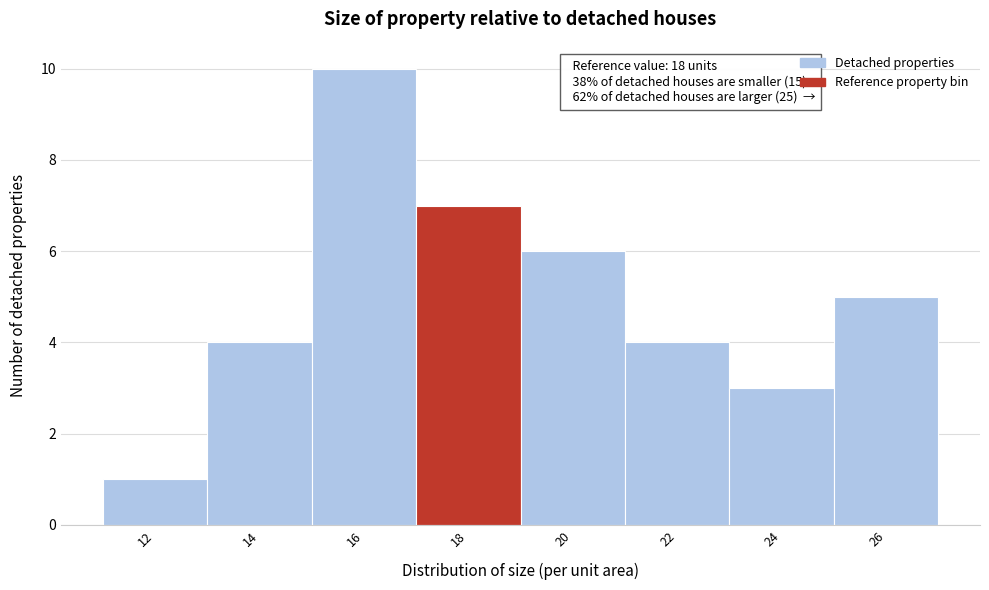

Reading left to right, transcribe all the data shown in this chart.

12=1	14=4	16=10	18=7	20=6	22=4	24=3	26=5